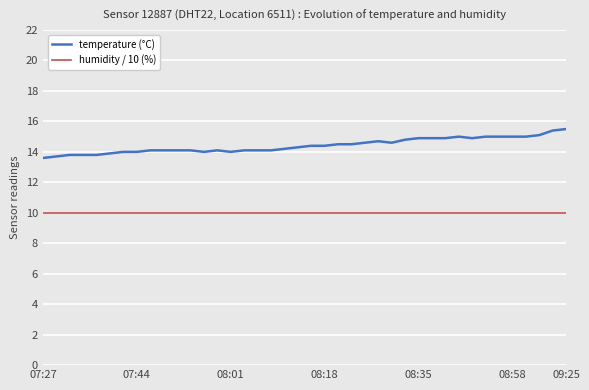

True or false: humidity / 10 (%) and temperature (°C) cross at least once.

False